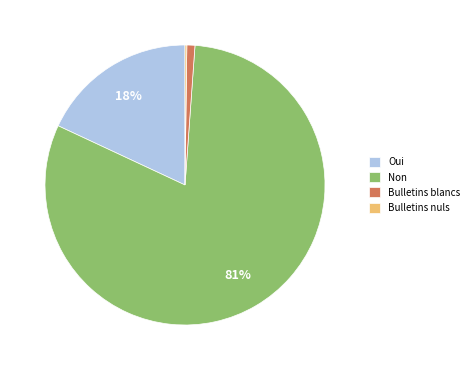

What is the largest slice in the pie chart?

Non